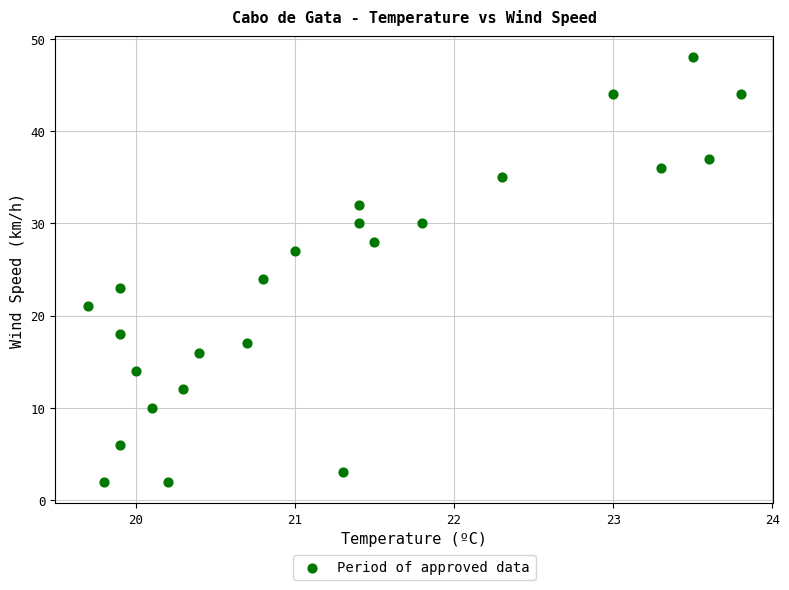

What Y value in the scatter plot is closest to 25?

24